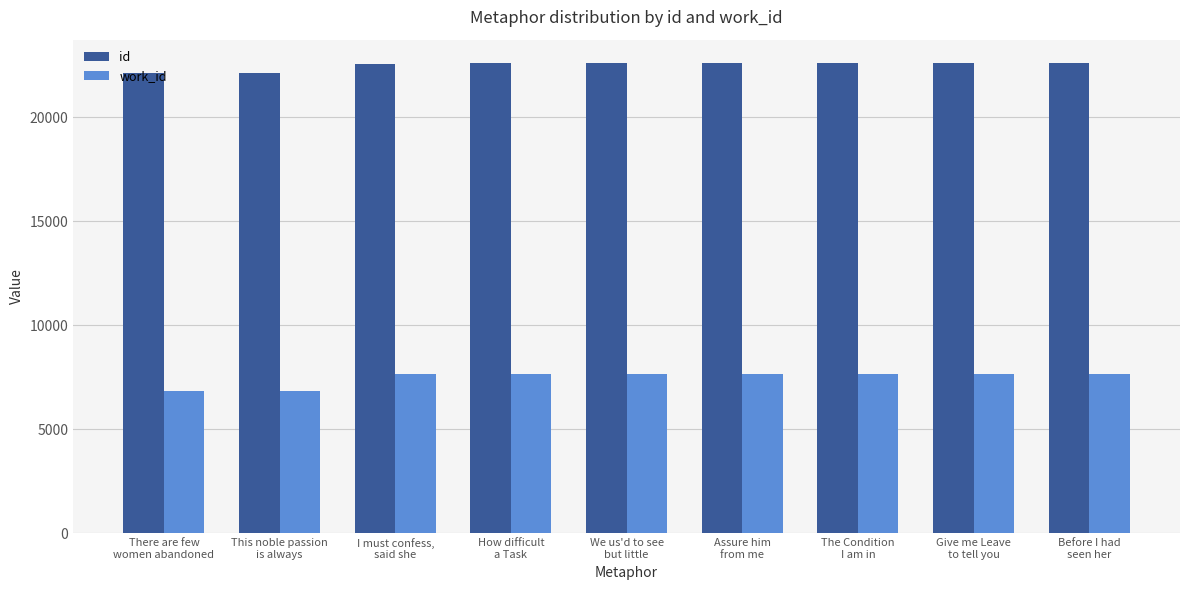

What is the lowest value of the id series?

22118